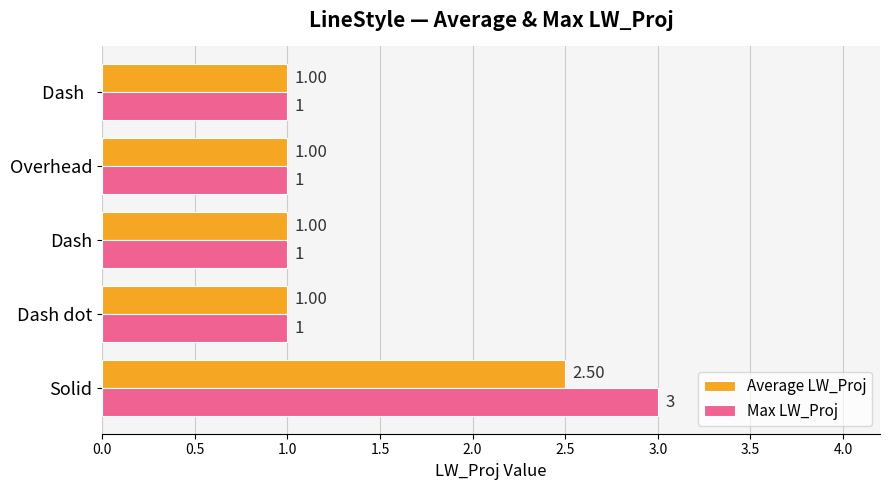

Which label corresponds to the largest value in the chart?

Solid